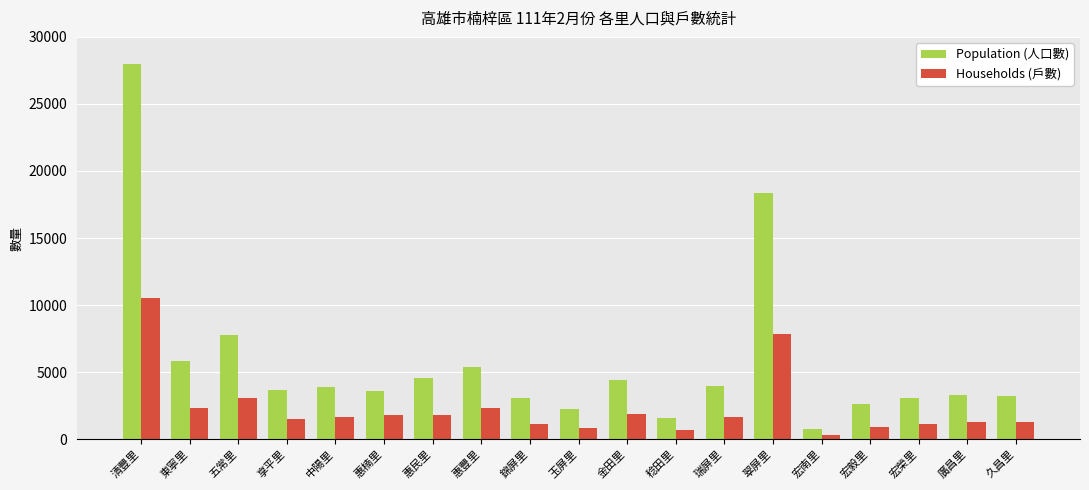

Where is Population (人口數) nearest to the value 14364?

翠屏里